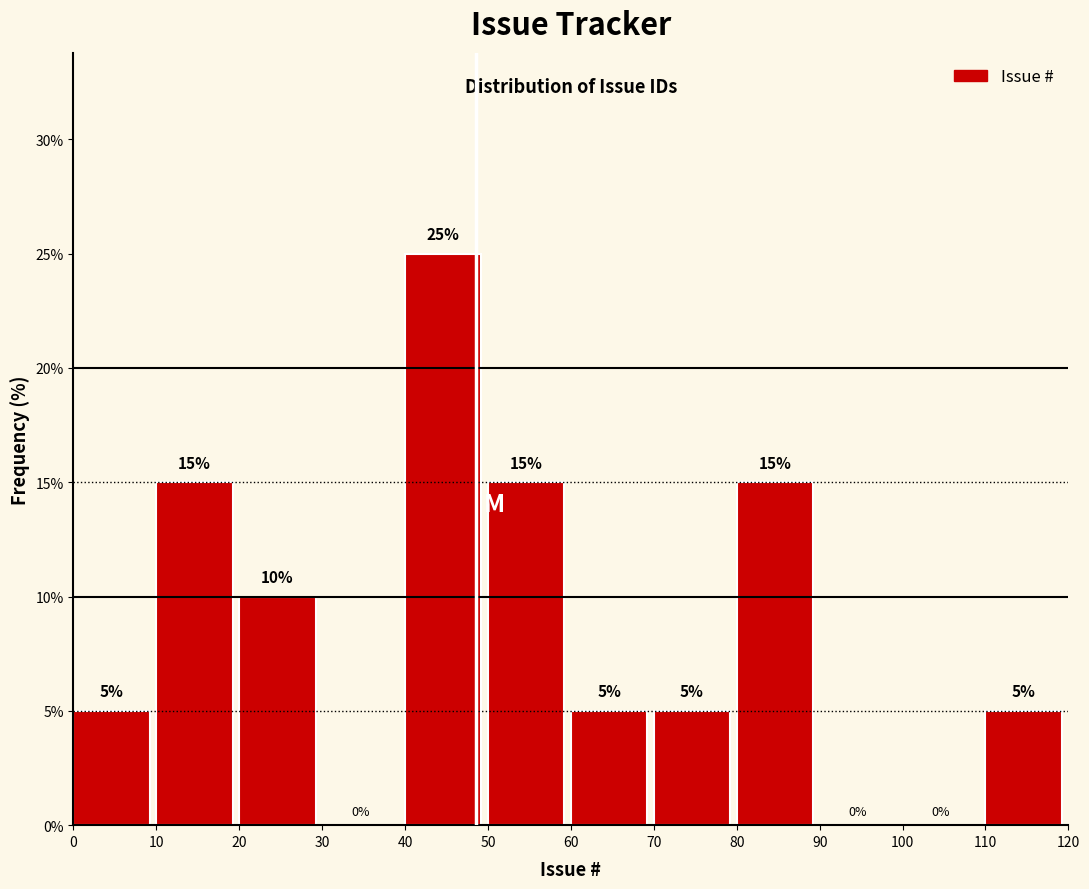

Reading left to right, transcribe this chart: for each bar, give the range it covers on the x-axis and its height.

0 to 10: 5
10 to 20: 15
20 to 30: 10
30 to 40: 0
40 to 50: 25
50 to 60: 15
60 to 70: 5
70 to 80: 5
80 to 90: 15
90 to 100: 0
100 to 110: 0
110 to 120: 5